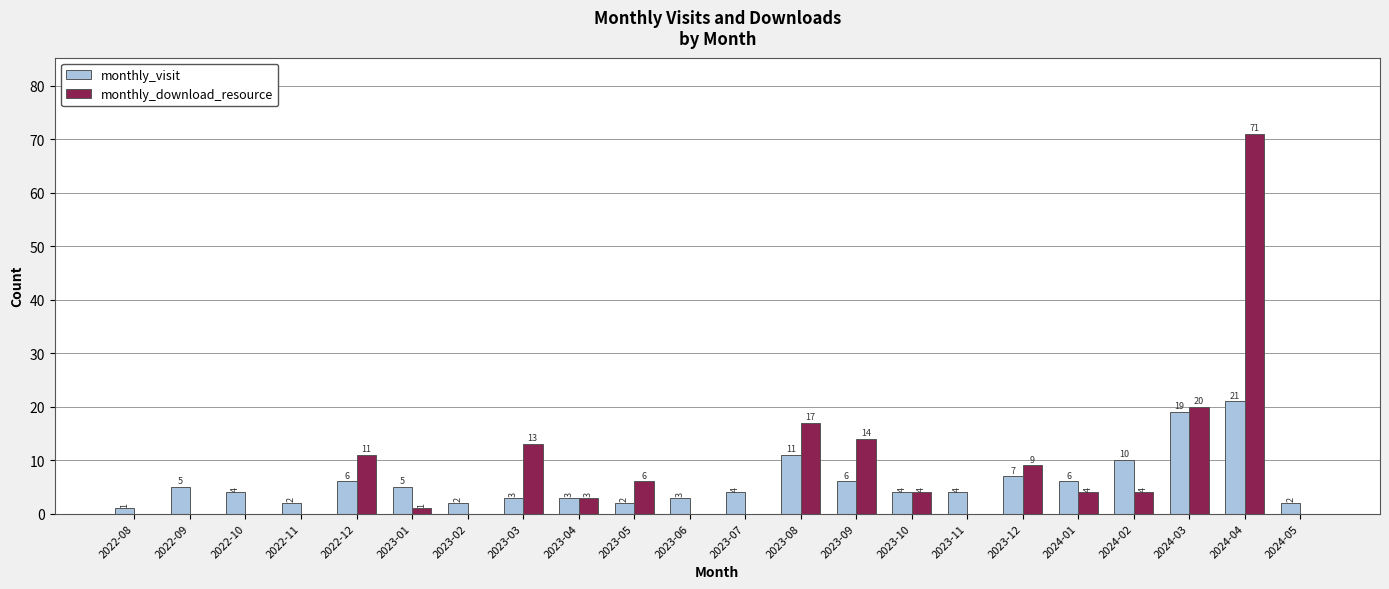

Is it true that monthly_download_resource equals 0 at 2022-08?

True